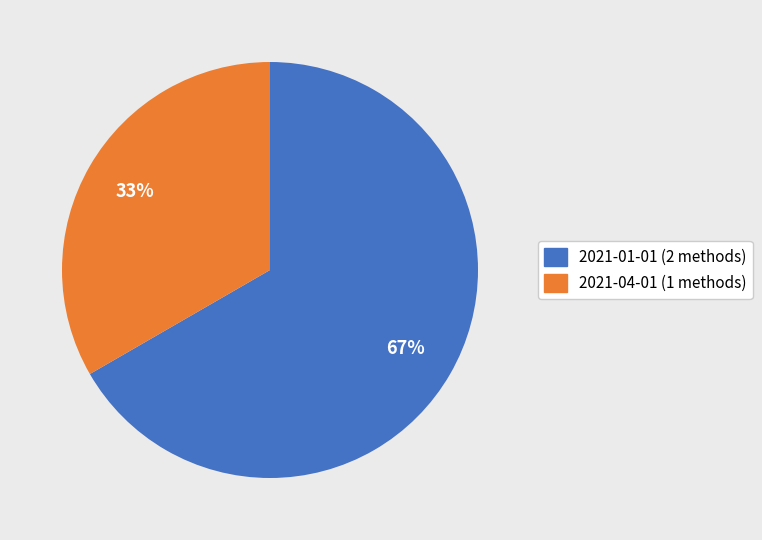

Is there a majority slice in this chart?

Yes